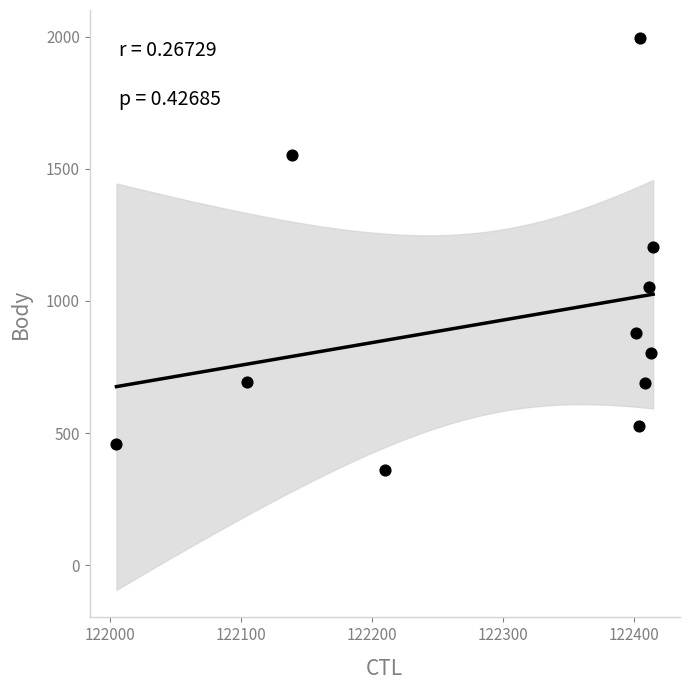

What Y value in the scatter plot is closest to 1178?

1206